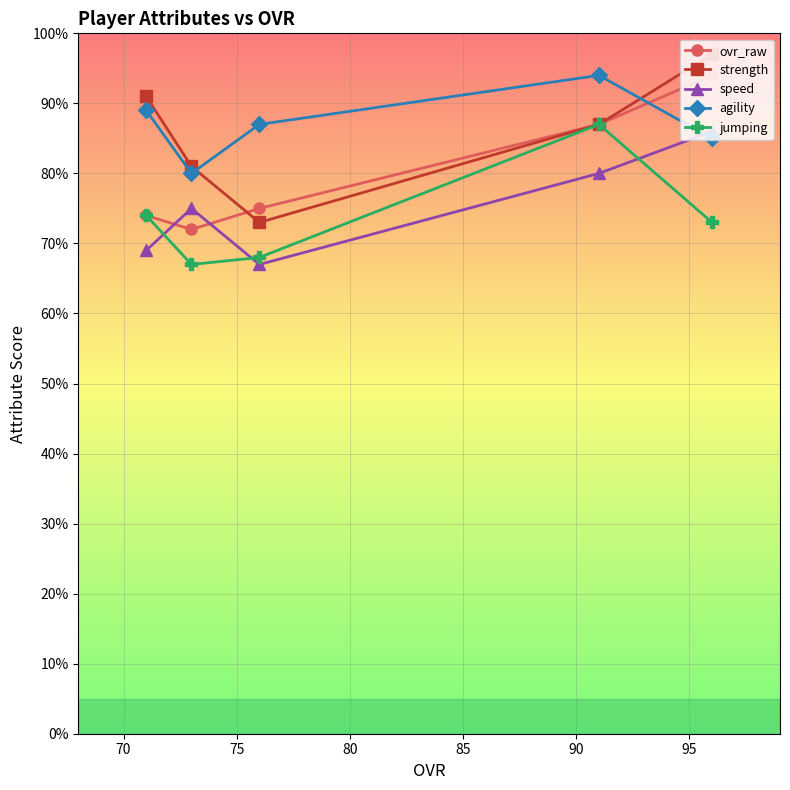

What is the lowest value of the jumping series?

67